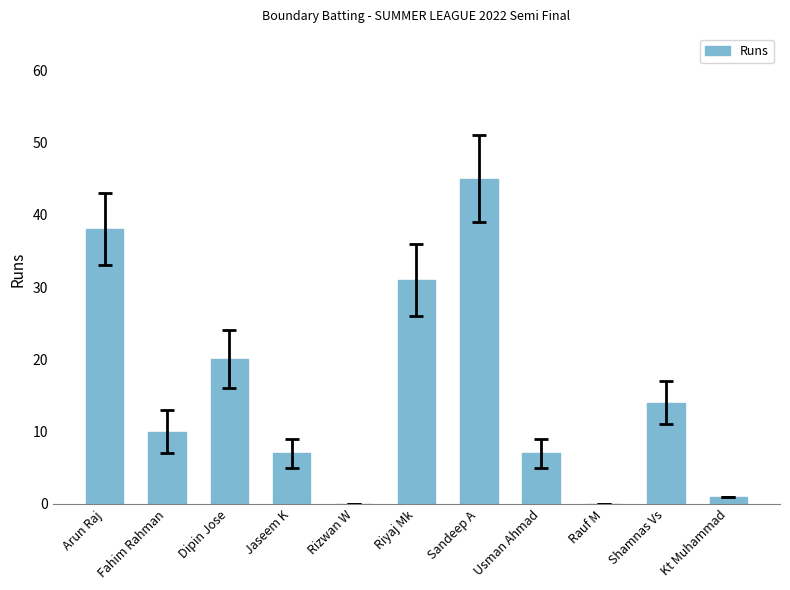

The value at Jaseem K is 7. True or false?

True